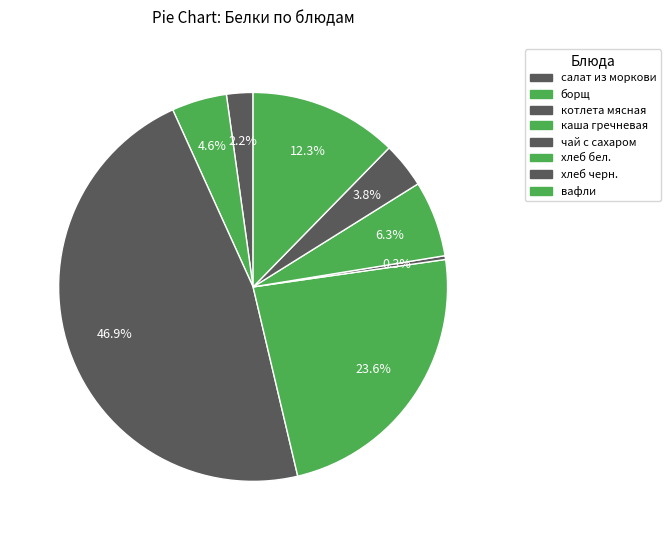

What is the smallest slice in the pie chart?

чай с сахаром